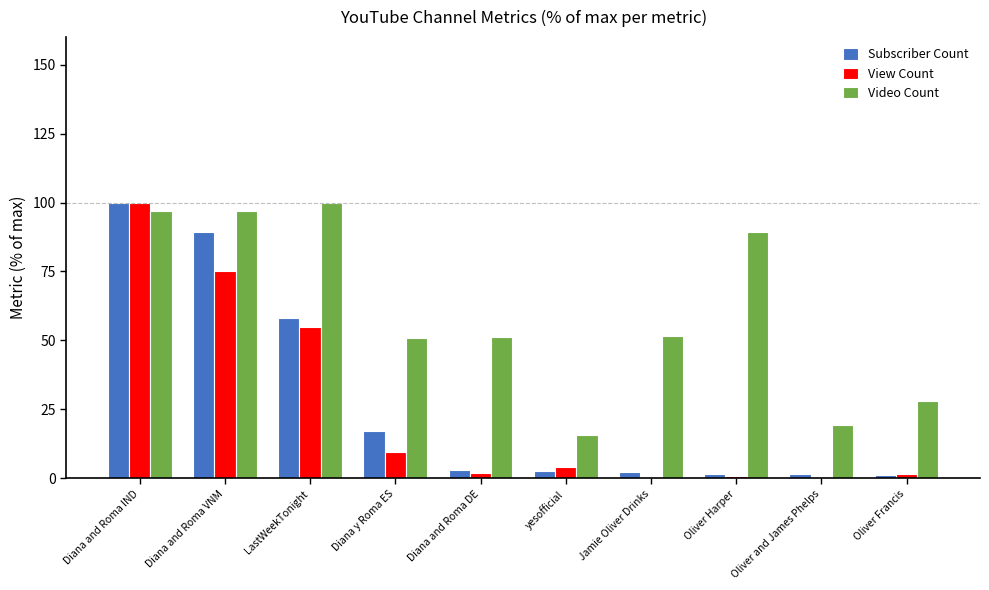

Between LastWeekTonight and Oliver Harper, which series saw the biggest shift?

Subscriber Count